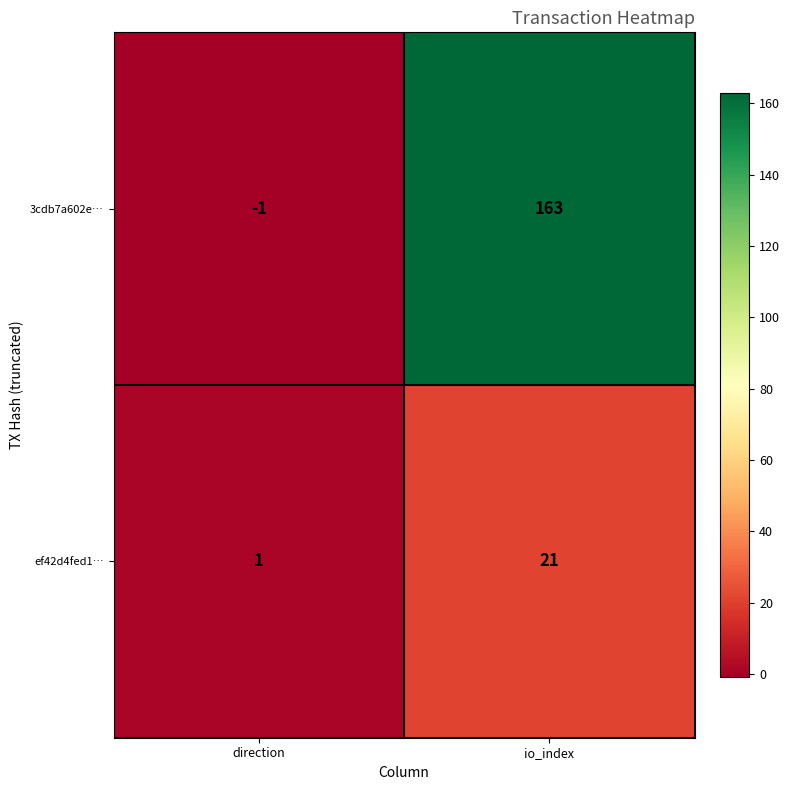

At how many categories does at least one series exceed 43?

1